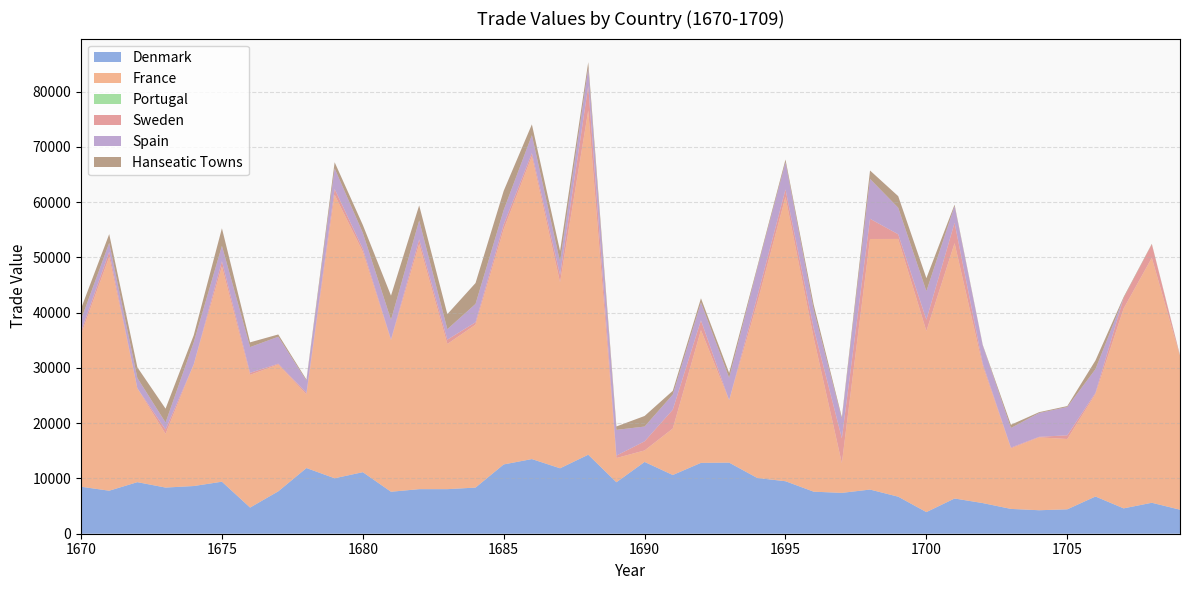

Reading left to right, extract all data points from this chart.

Denmark: 1670=8500.2	1671=7780.4	1672=9328.5	1673=8350.9	1674=8628.2	1675=9410.8	1676=4731.3	1677=7669.0	1678=11882.6	1679=10030.9	1680=11134.2	1681=7592.3	1682=8063.2	1683=8062.9	1684=8347.3	1685=12535.3	1686=13504.6	1687=11837.4	1688=14290.5	1689=9308.4	1690=12985.3	1691=10620.2	1692=12819.8	1693=12861.9	1694=10079.4	1695=9498.1	1696=7606.3	1697=7388.6	1698=7989.0	1699=6698.4	1700=3910.9	1701=6371.7	1702=5543.9	1703=4489.5	1704=4248.0	1705=4414.8	1706=6732.5	1707=4586.3	1708=5600.8	1709=4345.3
France: 1670=27536.9	1671=42302.2	1672=16961.7	1673=9716.0	1674=21997.2	1675=38943.6	1676=24009.7	1677=22953.1	1678=13319.4	1679=51289.7	1680=39884.6	1681=27390.4	1682=44342.0	1683=26265.0	1684=29475.4	1685=42563.9	1686=54787.0	1687=33648.9	1688=62277.4	1689=4386.1	1690=2083.0	1691=8409.6	1692=24018.7	1693=11282.6	1694=31721.0	1695=51443.7	1696=27848.0	1697=5380.7	1698=45333.3	1699=46632.9	1700=32759.5	1701=46198.4	1702=24824.2	1703=10949.3	1704=13186.8	1705=12720.2	1706=18535.6	1707=36159.1	1708=44320.4	1709=27785.3
Portugal: 1670=0.0	1671=0.0	1672=0.0	1673=0.0	1674=0.0	1675=0.0	1676=0.0	1677=0.0	1678=0.0	1679=0.0	1680=0.0	1681=0.0	1682=0.0	1683=0.0	1684=0.0	1685=0.0	1686=0.0	1687=0.0	1688=0.0	1689=0.0	1690=0.0	1691=0.0	1692=0.0	1693=0.0	1694=0.0	1695=0.0	1696=0.0	1697=0.0	1698=0.0	1699=0.0	1700=0.0	1701=0.0	1702=0.0	1703=0.0	1704=0.0	1705=0.0	1706=0.0	1707=0.0	1708=0.0	1709=0.0
Sweden: 1670=508.1	1671=918.4	1672=16.0	1673=772.7	1674=13.3	1675=939.7	1676=362.9	1677=143.3	1678=286.3	1679=1051.0	1680=534.5	1681=187.9	1682=832.7	1683=782.7	1684=432.8	1685=855.3	1686=562.0	1687=1331.9	1688=4412.9	1689=435.9	1690=1649.0	1691=3410.7	1692=1757.4	1693=20.0	1694=1165.1	1695=1344.5	1696=1738.2	1697=4496.4	1698=3653.0	1699=845.0	1700=2057.9	1701=3676.8	1702=415.5	1703=144.8	1704=97.3	1705=674.9	1706=230.4	1707=1888.2	1708=2443.1	1709=67.4
Spain: 1670=2194.3	1671=1612.6	1672=1864.3	1673=1277.7	1674=3981.9	1675=2791.2	1676=4660.8	1677=4873.6	1678=2188.7	1679=3719.5	1680=2879.7	1681=3530.0	1682=3429.8	1683=1894.0	1684=3323.6	1685=2620.1	1686=3252.0	1687=2372.2	1688=3244.1	1689=4655.3	1690=2674.5	1691=2734.2	1692=3236.4	1693=4040.5	1694=4997.5	1695=4916.7	1696=3343.7	1697=3488.2	1698=7215.5	1699=4801.7	1700=5159.4	1701=3015.7	1702=3262.0	1703=3550.6	1704=4307.7	1705=5115.6	1706=4276.5	1707=0.0	1708=0.0	1709=0.0
Hanseatic Towns: 1670=1991.2	1671=1590.6	1672=1931.3	1673=2509.7	1674=1289.3	1675=3176.5	1676=857.2	1677=410.8	1678=203.4	1679=1118.2	1680=1430.2	1681=4370.7	1682=2739.3	1683=2714.8	1684=3775.1	1685=3461.9	1686=1950.6	1687=1958.1	1688=1087.9	1689=621.1	1690=1910.0	1691=681.7	1692=763.7	1693=889.7	1694=367.9	1695=497.6	1696=917.4	1697=317.7	1698=1517.8	1699=2091.9	1700=2343.9	1701=272.1	1702=125.6	1703=577.9	1704=152.0	1705=170.8	1706=1569.3	1707=192.6	1708=87.0	1709=94.1